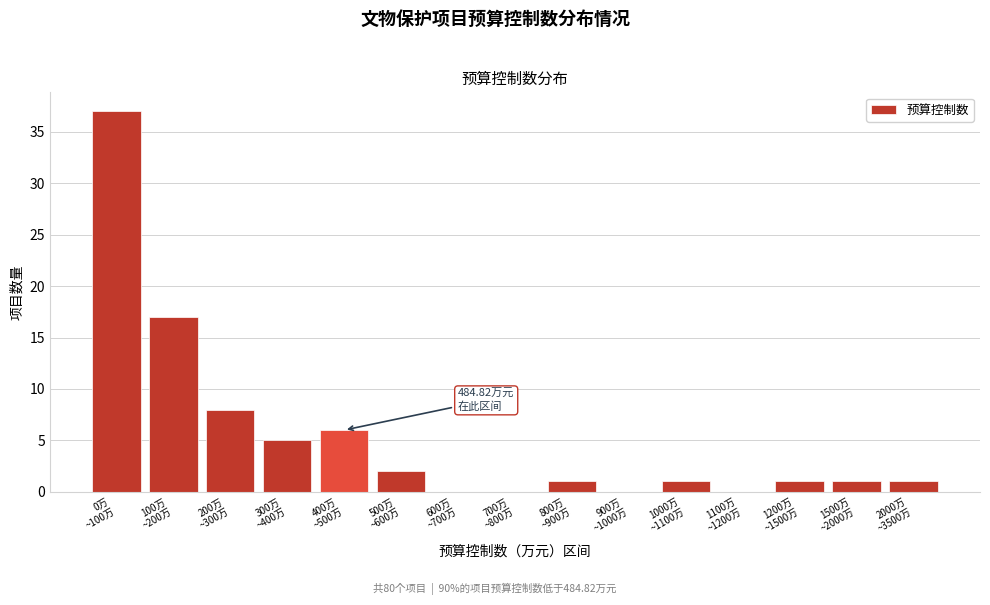

How many categories are shown in the chart?

15